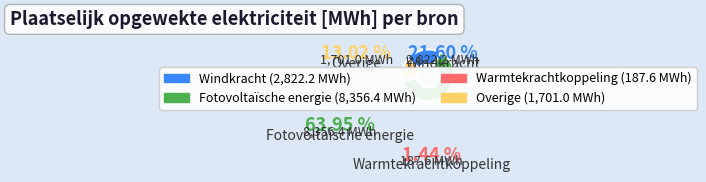

What is the smallest slice in the pie chart?

Warmtekrachtkoppeling